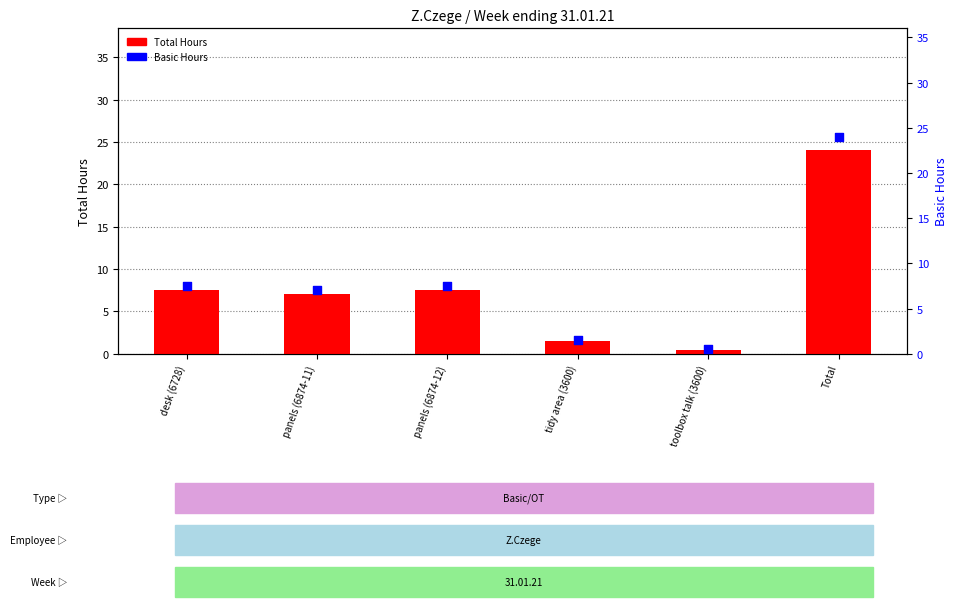

What are all the series names shown in the legend?

Total Hours, Basic Hours